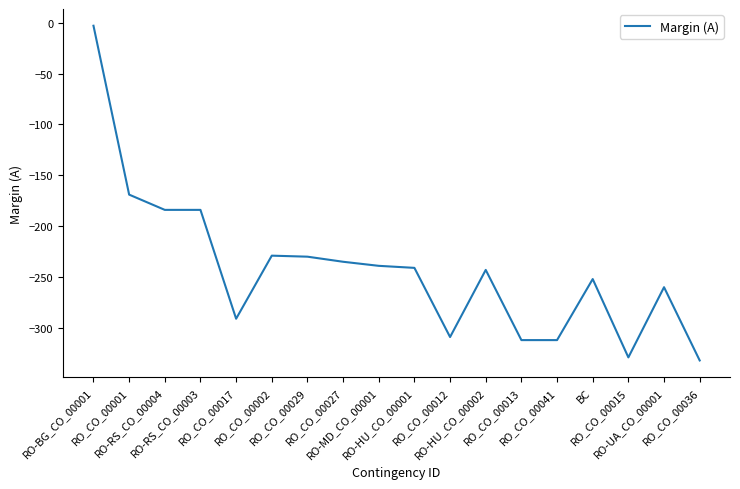

What is the minimum value shown in the chart?

-332